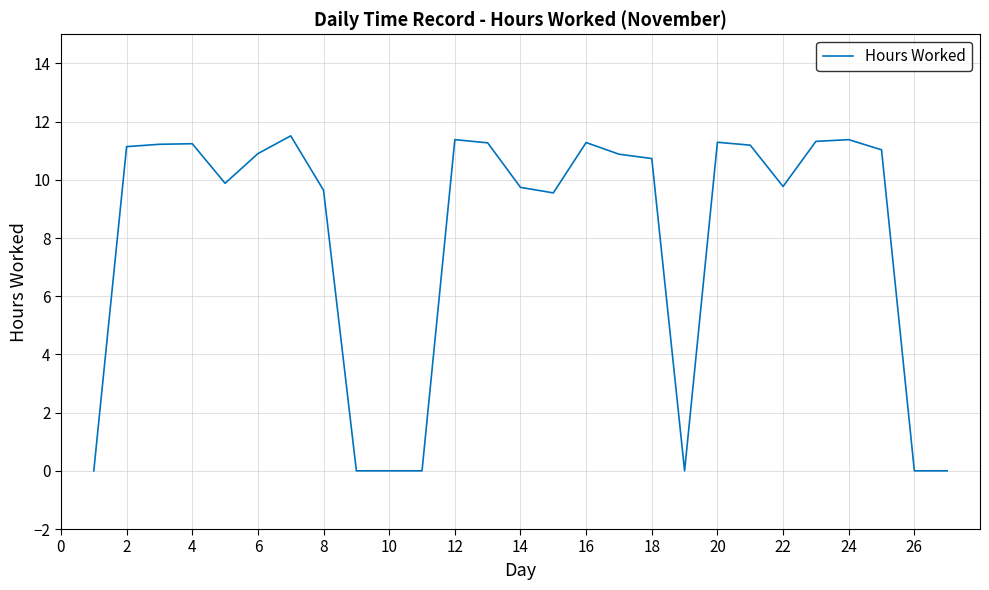

What is the maximum value shown in the chart?

11.5